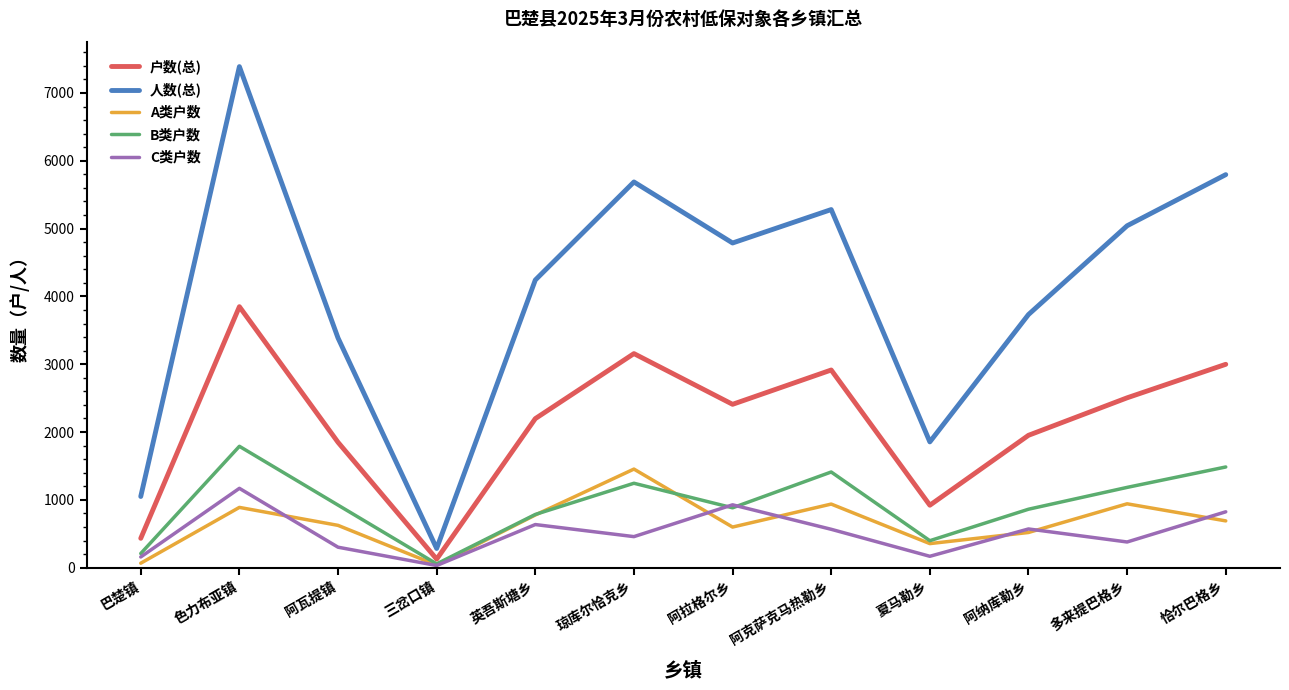

Which series has the widest spread of values?

人数(总)